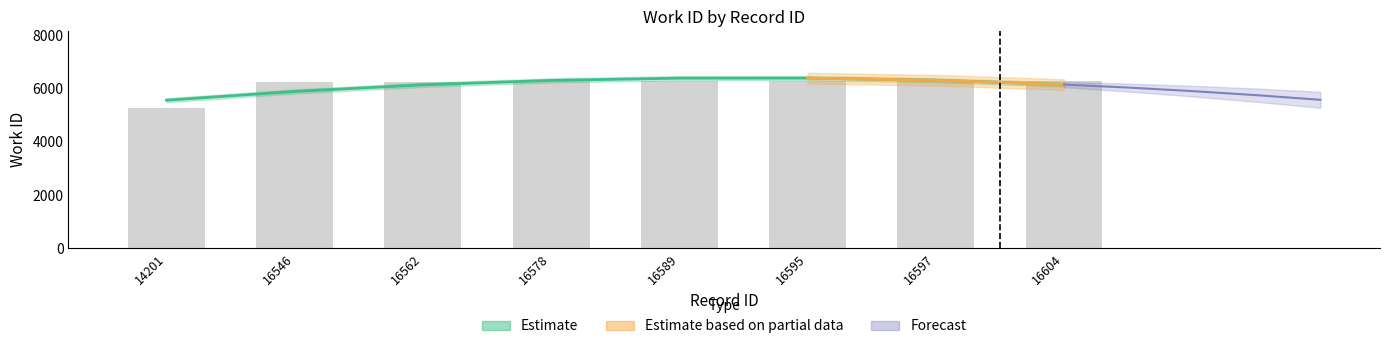

What is the sum of the values at 16597 and 16595?

12540